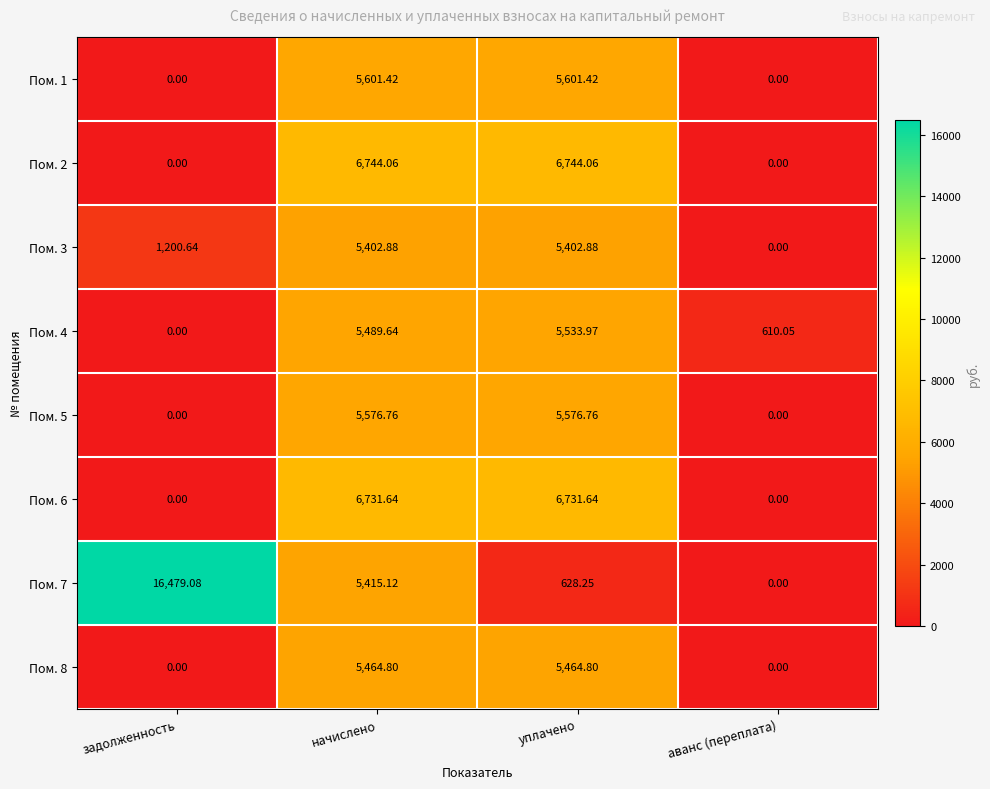

Rank the categories by Пом. 4 value from lowest to highest.

задолженность, аванс (переплата), начислено, уплачено